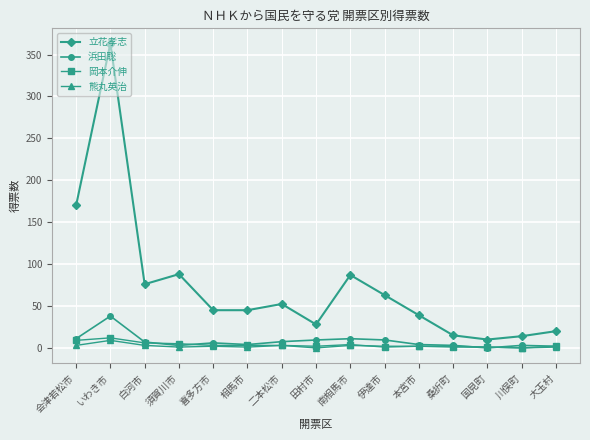

Is the value of 岡本介伸 at 須賀川市 greater than the value of 立花孝志 at 喜多方市?

No